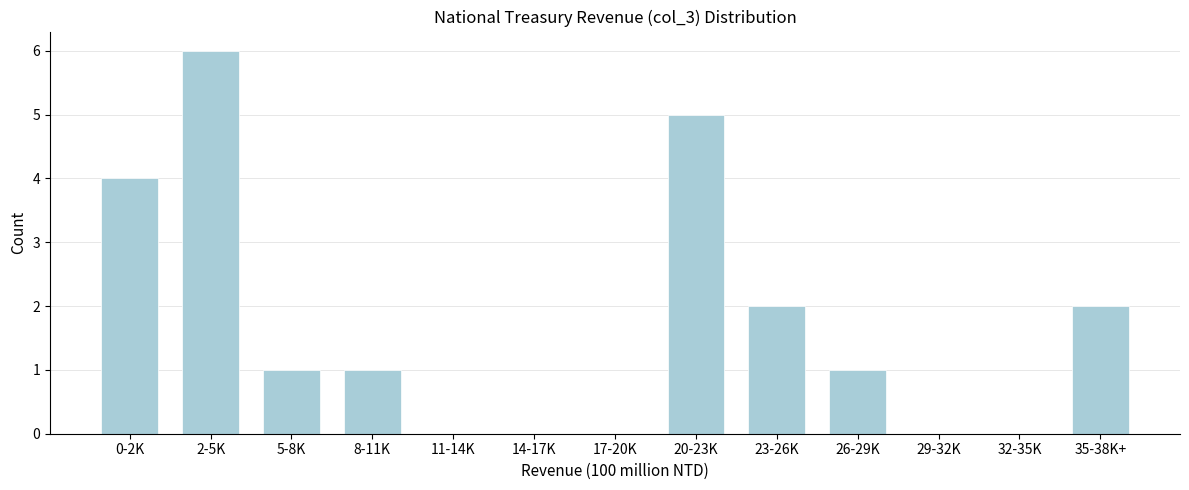

Reading right to left, extract all data points from this chart.

35-38K+=2	32-35K=0	29-32K=0	26-29K=1	23-26K=2	20-23K=5	17-20K=0	14-17K=0	11-14K=0	8-11K=1	5-8K=1	2-5K=6	0-2K=4